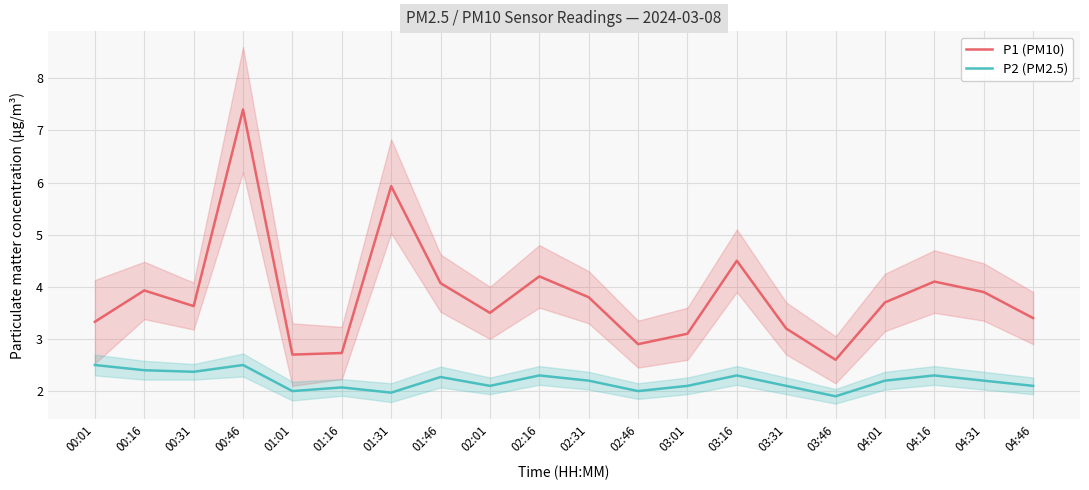

The value of P2 (PM2.5) at 01:16 is 2.1. True or false?

True